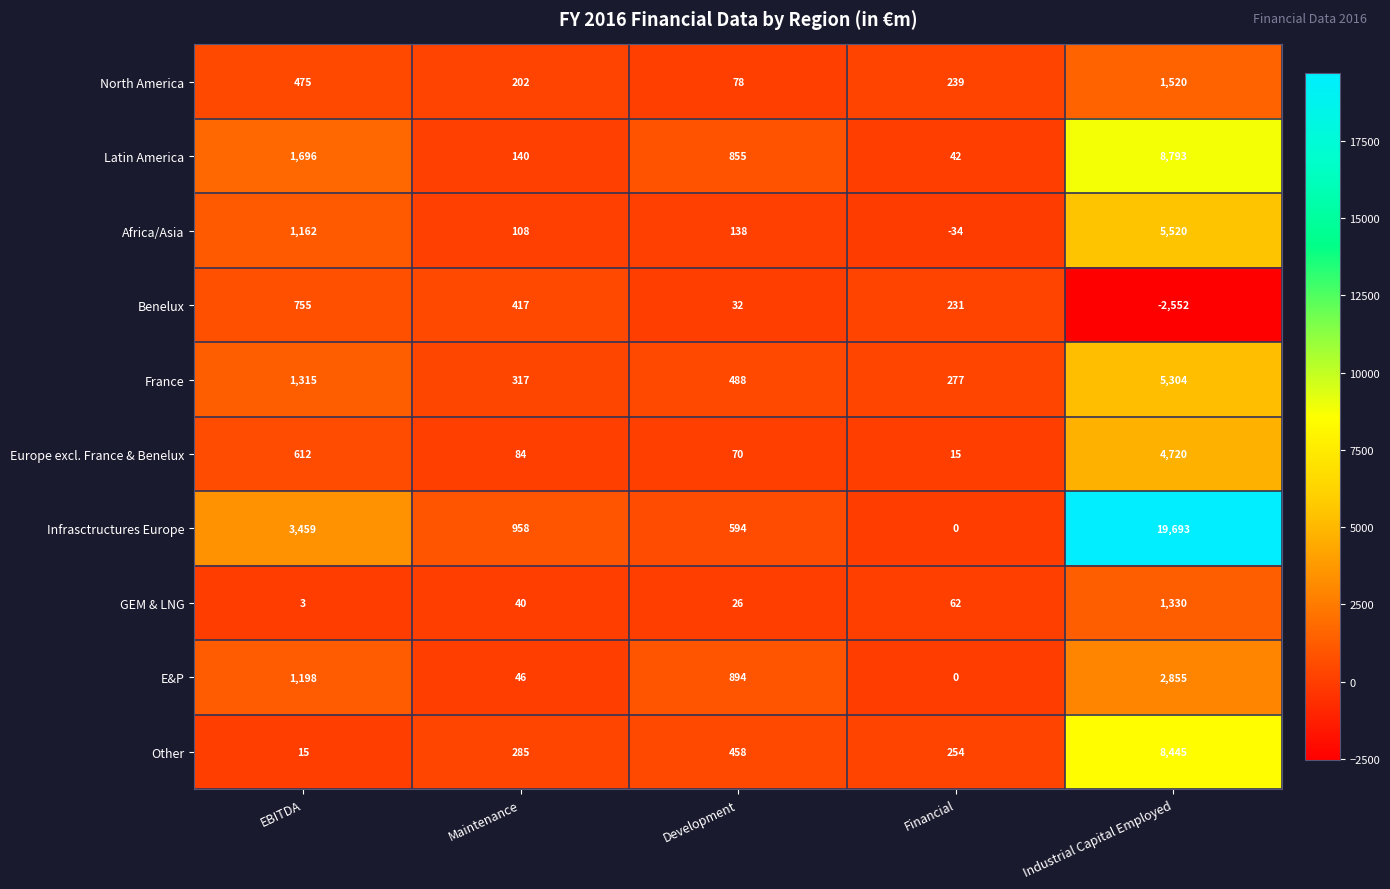

At which category does the chart reach its minimum across all series?

Industrial Capital Employed